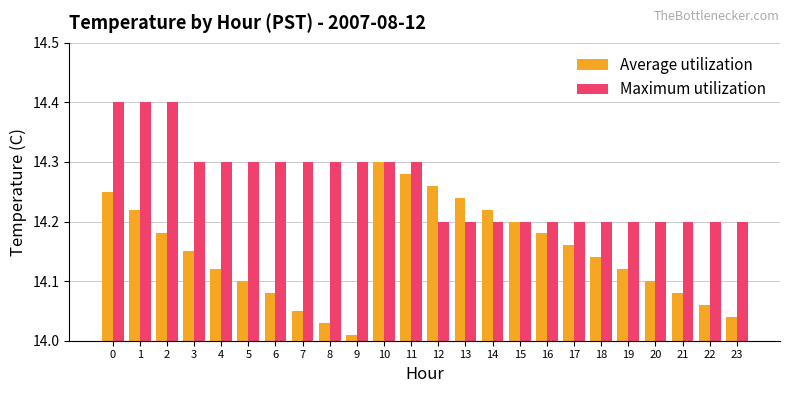

Is it true that Average utilization equals 23.0 at 16?

False